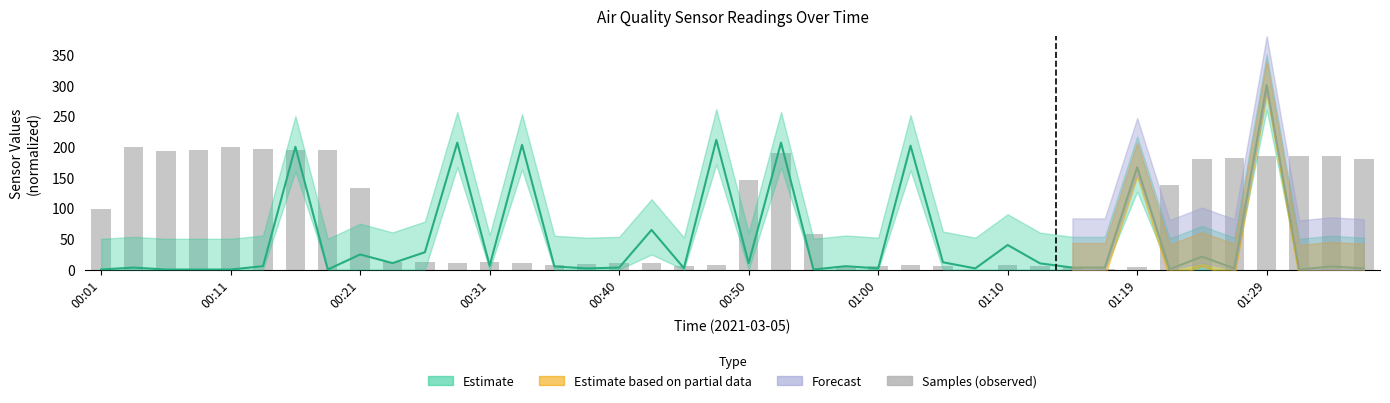

What is the difference between the values at 36 and 17?

173.7